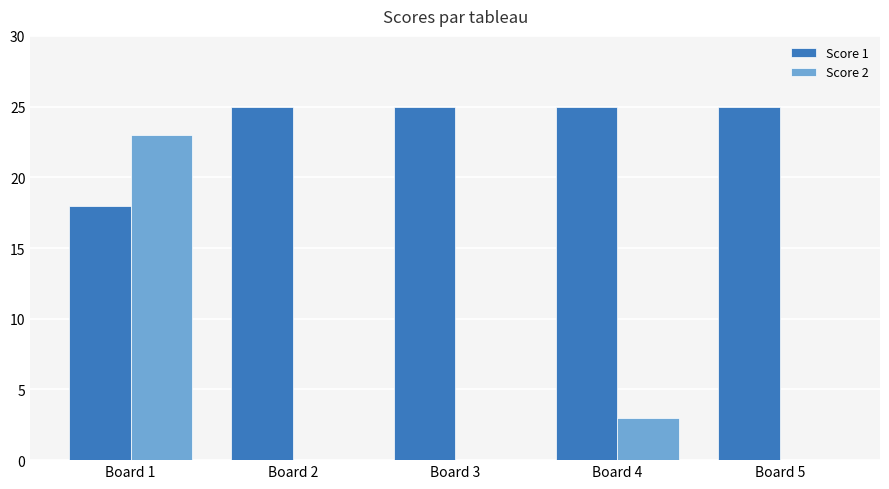

What are all the series names shown in the legend?

Score 1, Score 2